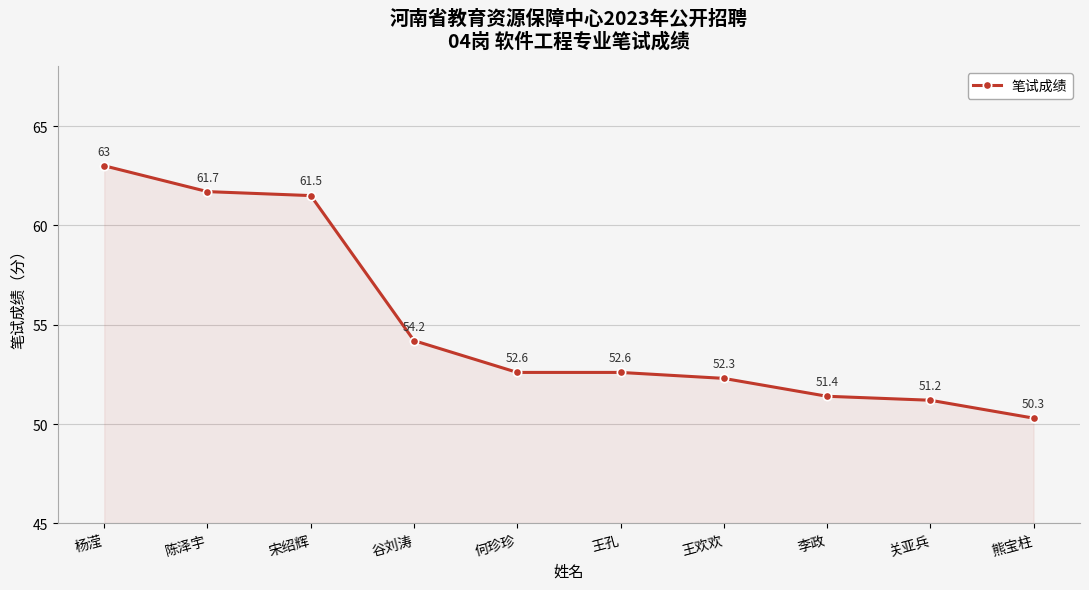

What is the sum of all values?

550.8